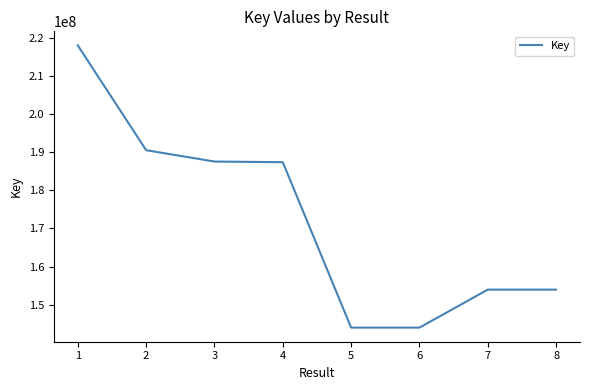

True or false: there are more than 2 points higher than both neighbors.

False